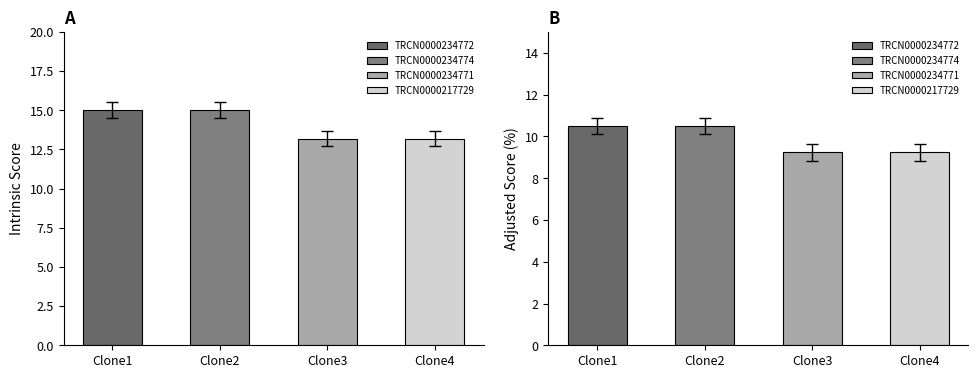

How many data points in Intrinsic Score are less than 15?

2